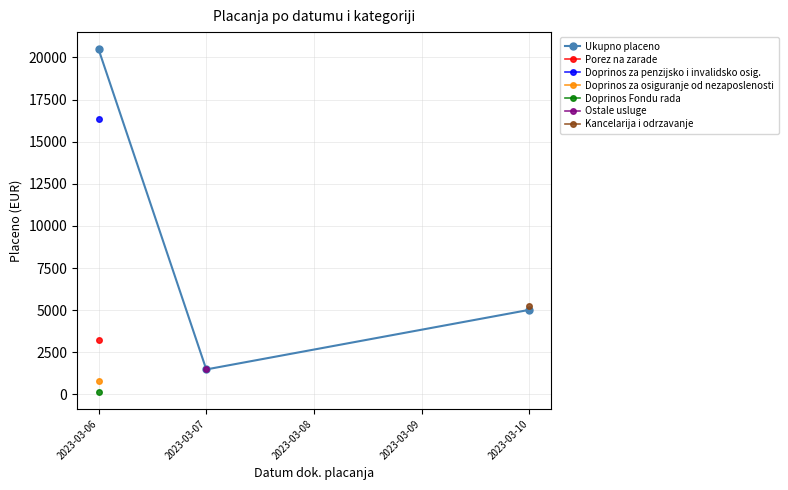

What is the value of the 1st point from the left?

20485.7